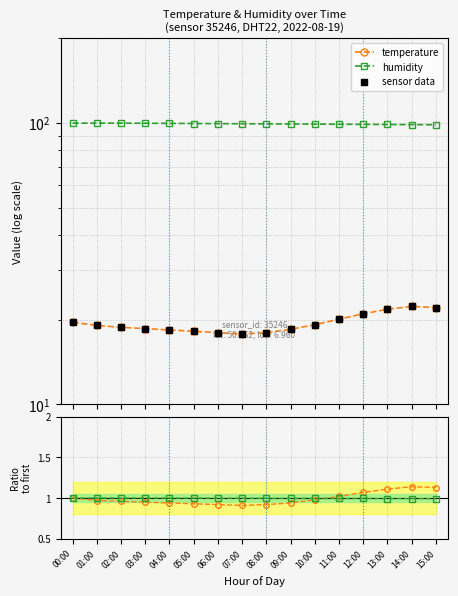

Is the value of sensor data at 09:00 greater than the value of temperature at 08:00?

Yes